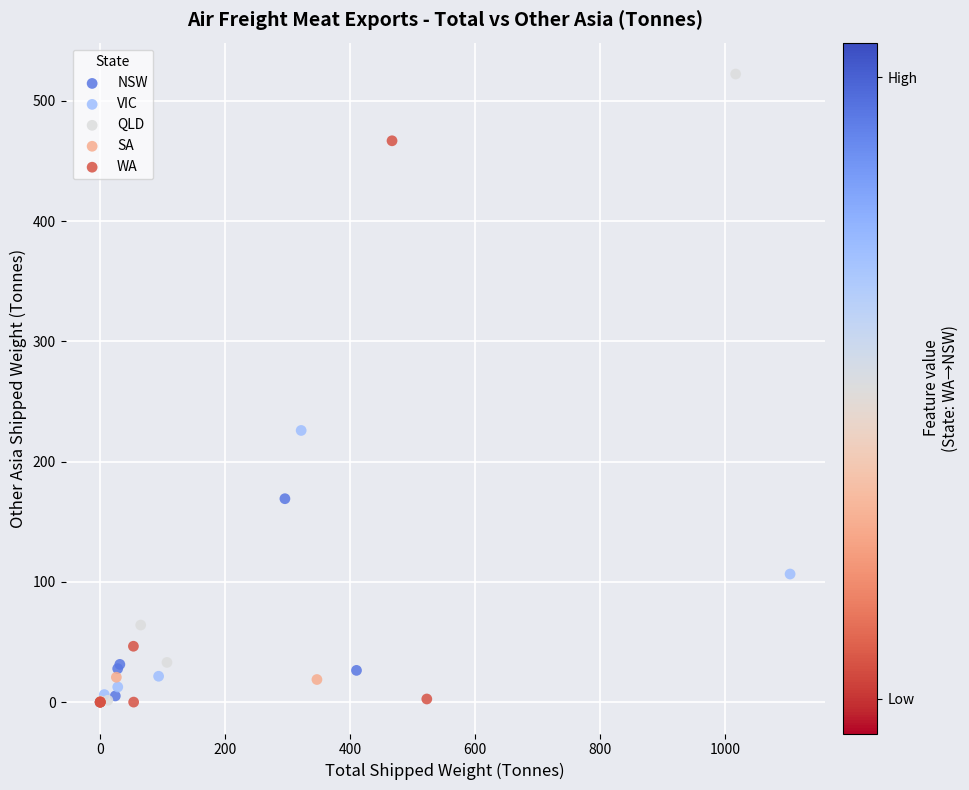

Which series has the widest spread of Y values?

QLD